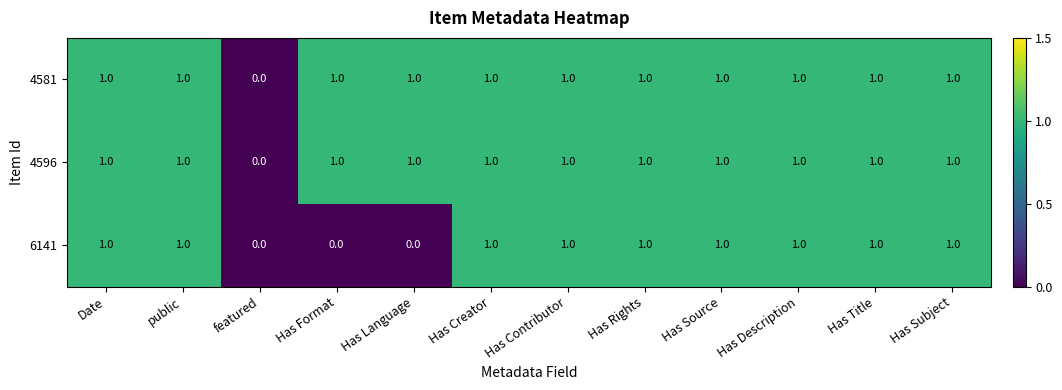

What is the sum of all 4596 values?

11